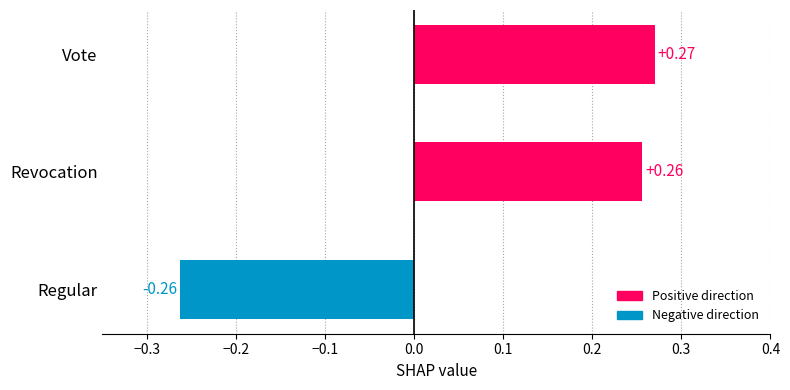

List the labels in order of value, largest first.

Vote, Revocation, Regular